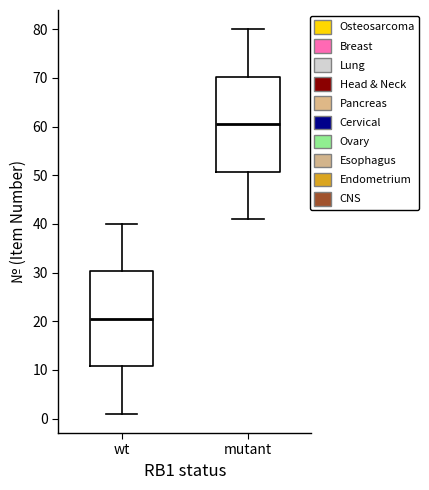

Reading left to right, transcribe this box plot: for each box, give where its median line is, the range the box spans, and where its two whiskers end, as read against the y-axis. The values are not printed on the chart, so give them approximately, as read against the axis.

wt: median 21, box 11 to 30, whiskers 1 to 40
mutant: median 61, box 51 to 70, whiskers 41 to 80